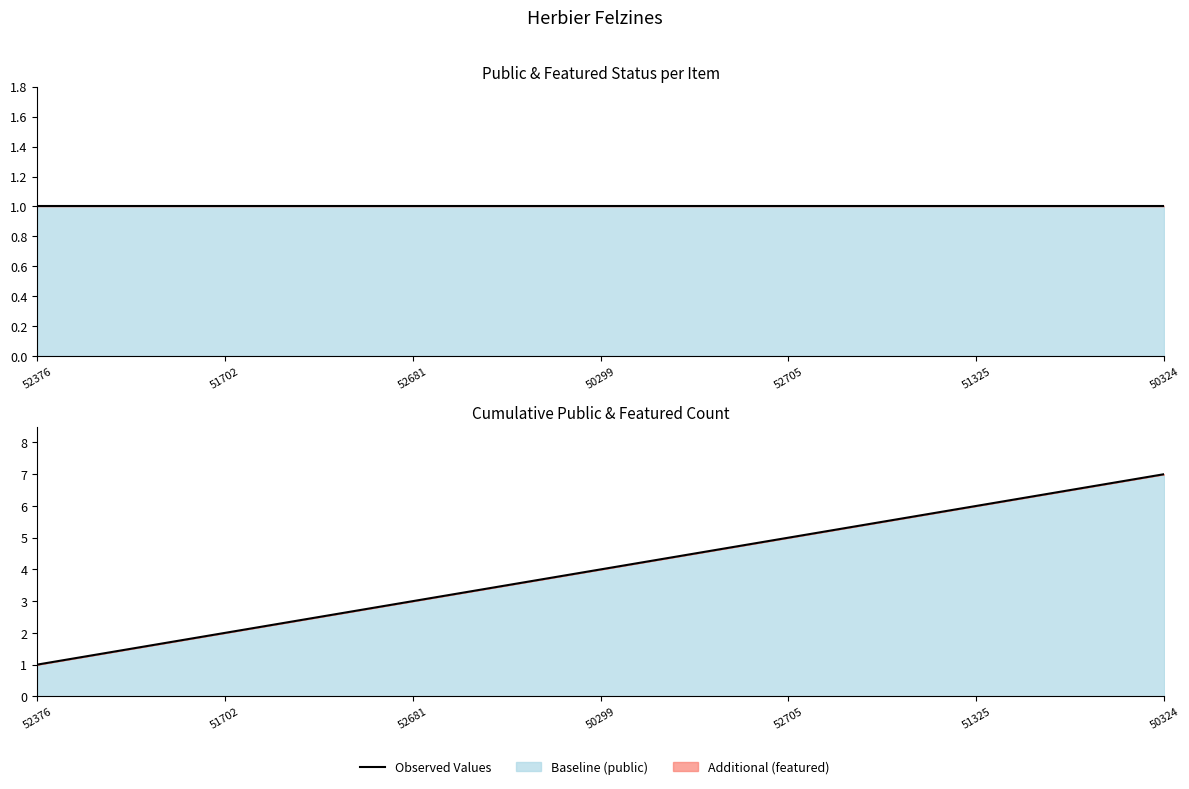

Rank the categories by value from lowest to highest.

52376, 51702, 52681, 50299, 52705, 51325, 50324